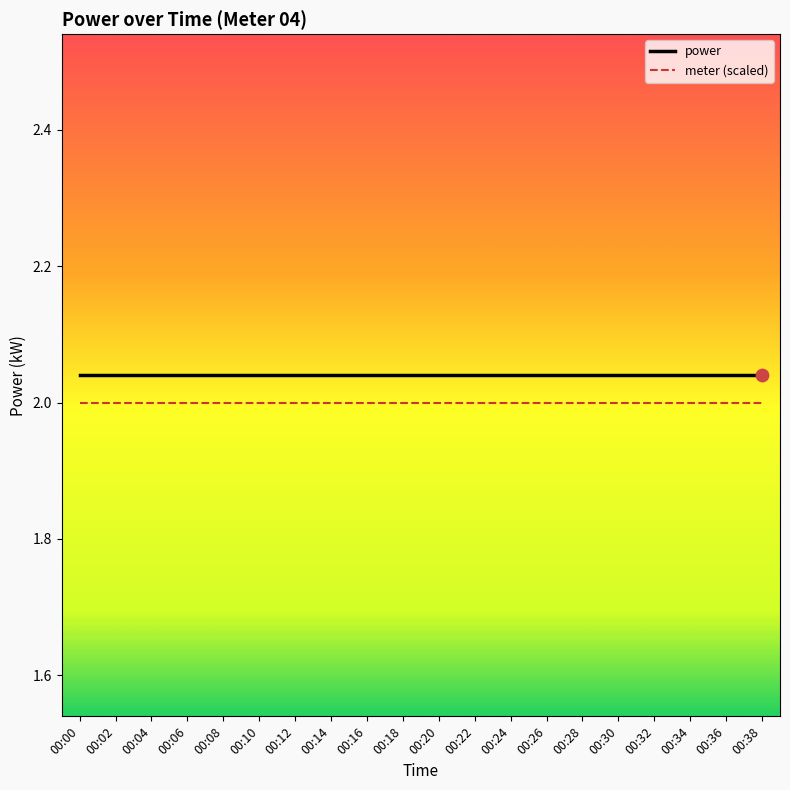

Is the value of meter (scaled) at 00:34 greater than the value of power at 00:00?

No